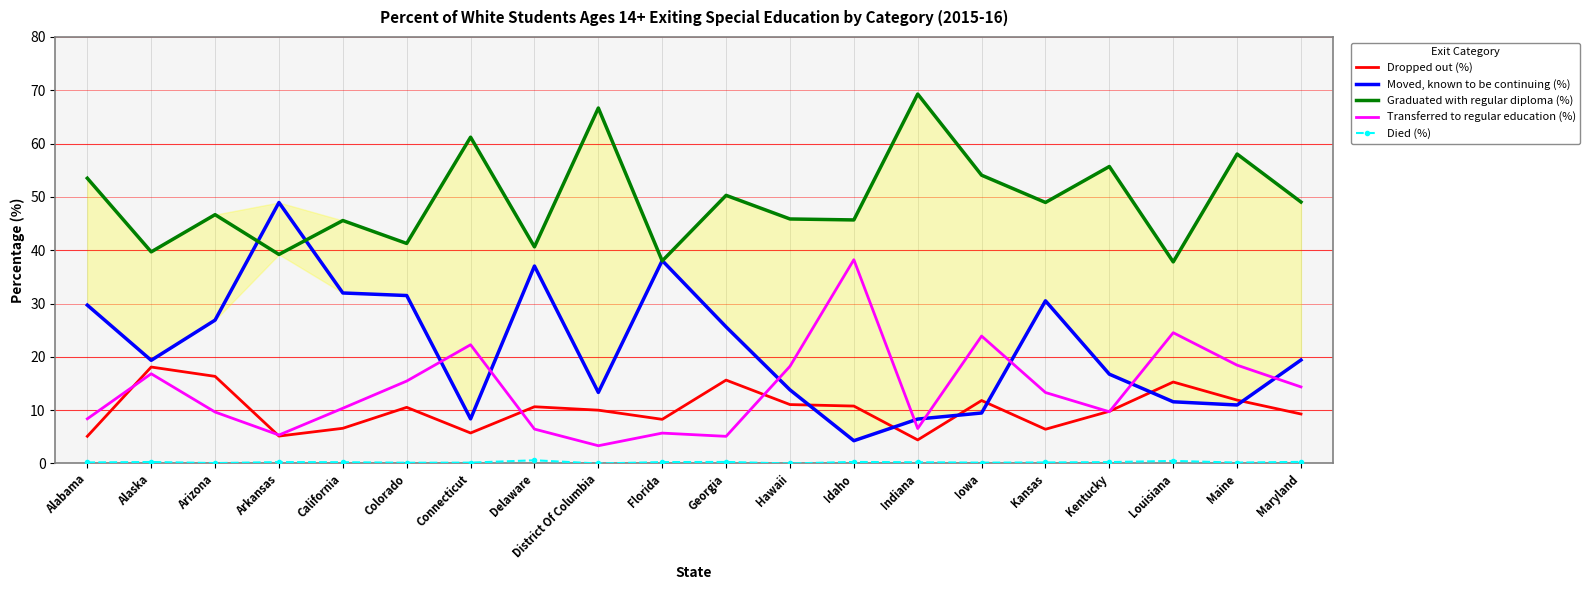

What is the value of the Dropped out (%) point at the 15th from the left?

11.8